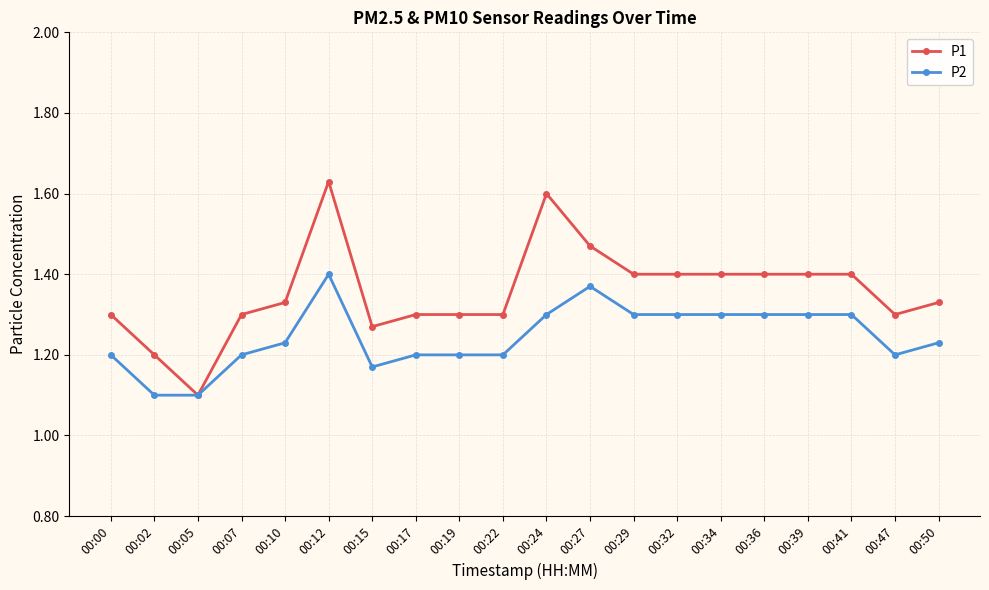

The value of P1 at 00:32 is 0.4. True or false?

False